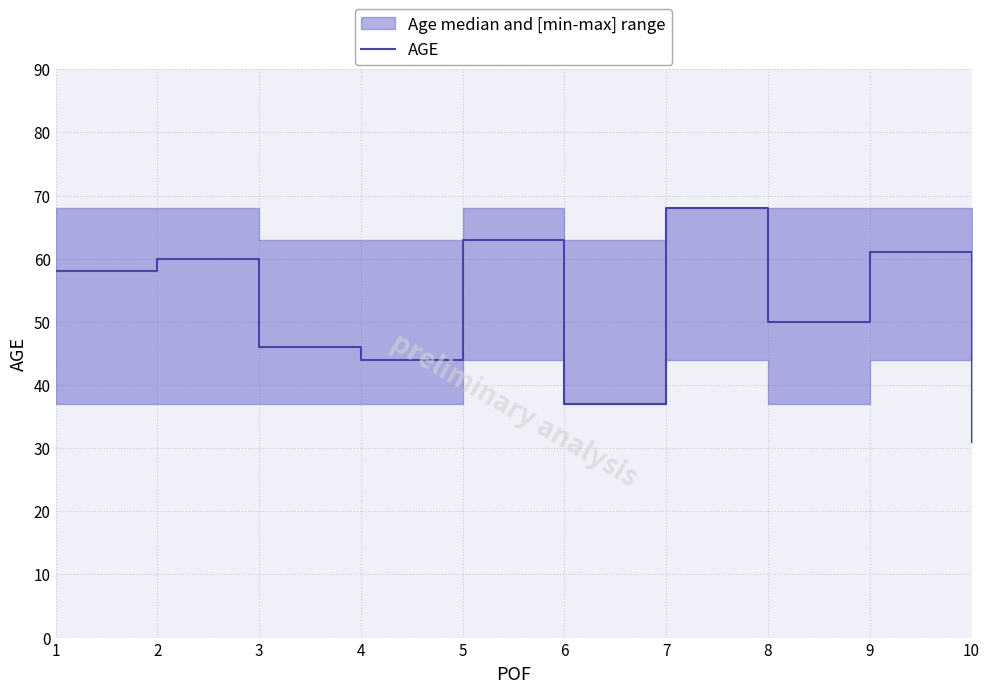

How many points are higher than both their immediate neighbors (excluding endpoints)?

4